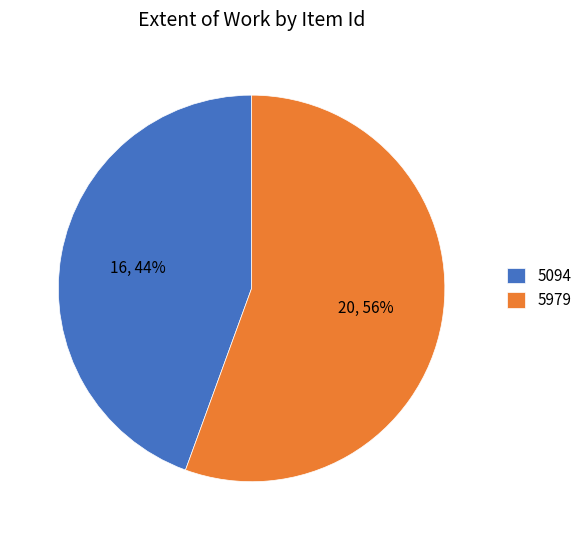

Is there a majority slice in this chart?

Yes